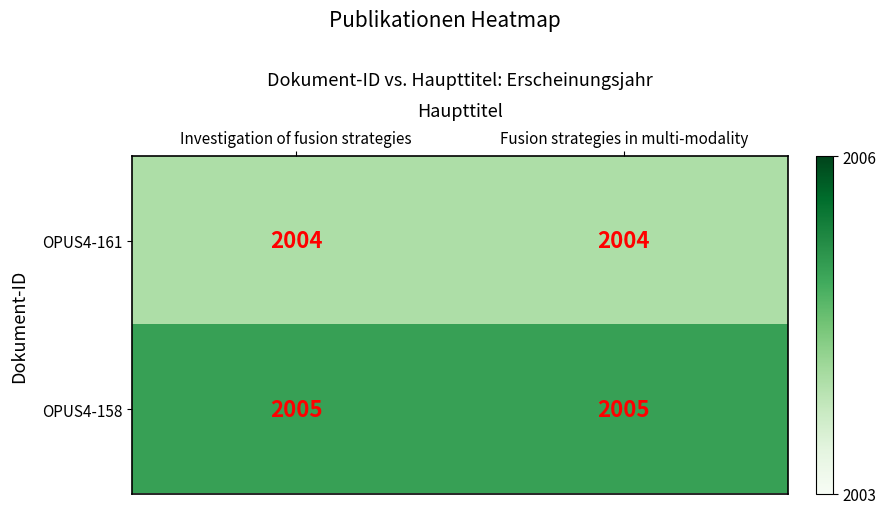

What is the total value across all series at Investigation of fusion strategies?

4009